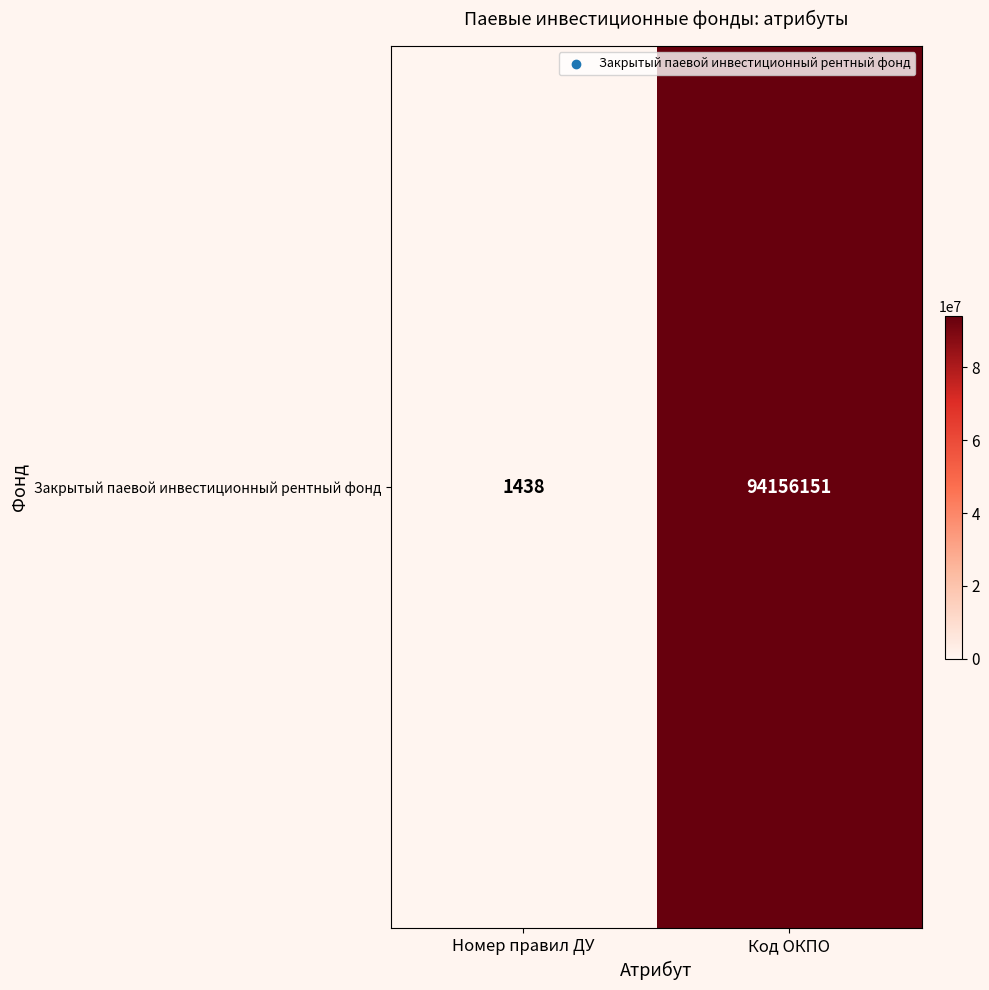

Reading right to left, extract all data points from this chart.

94156151	1438